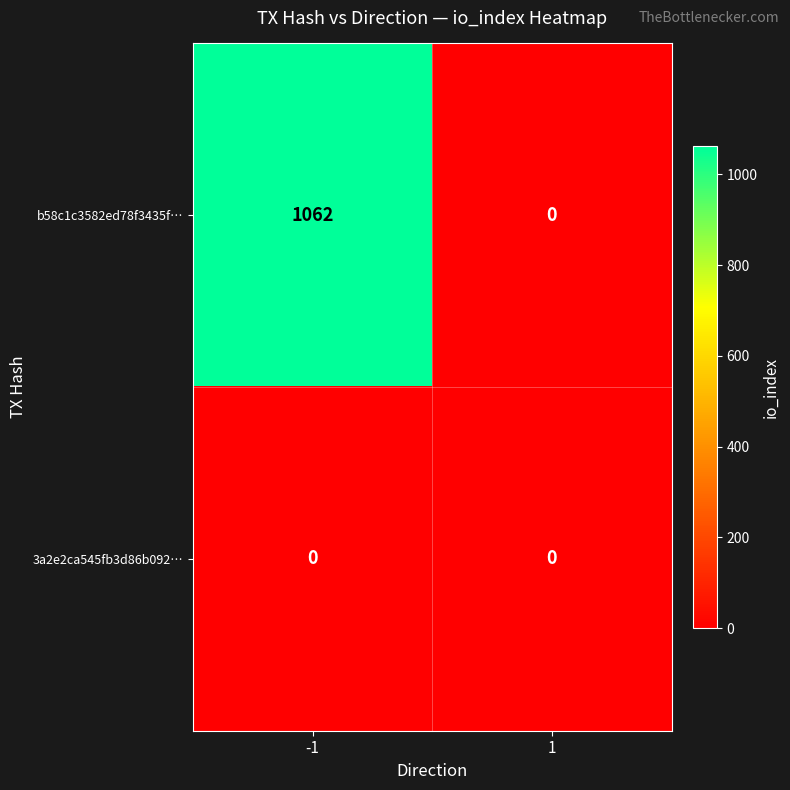

Count the number of categories in the chart.

2